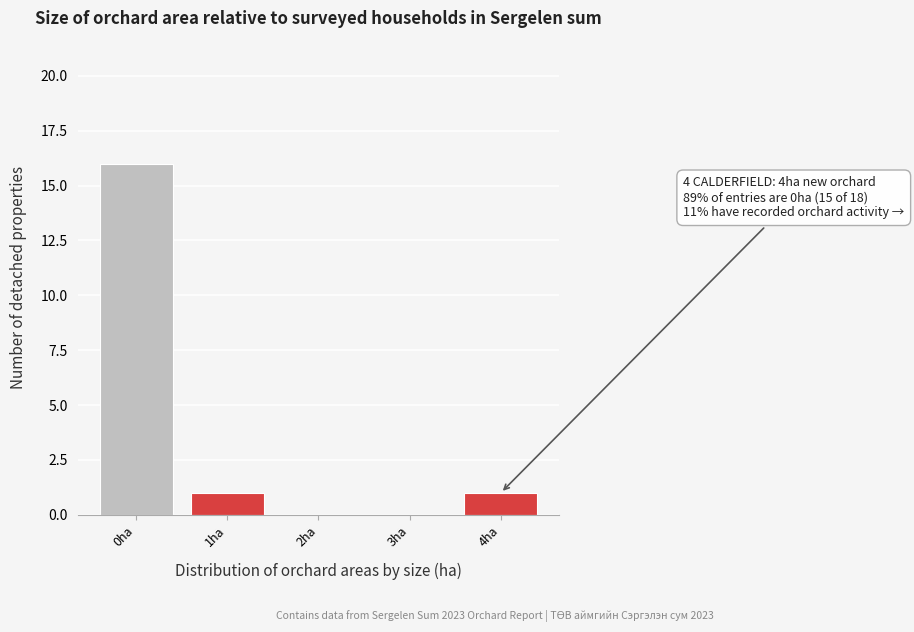

Reading left to right, extract all data points from this chart.

0ha=16	1ha=1	2ha=0	3ha=0	4ha=1